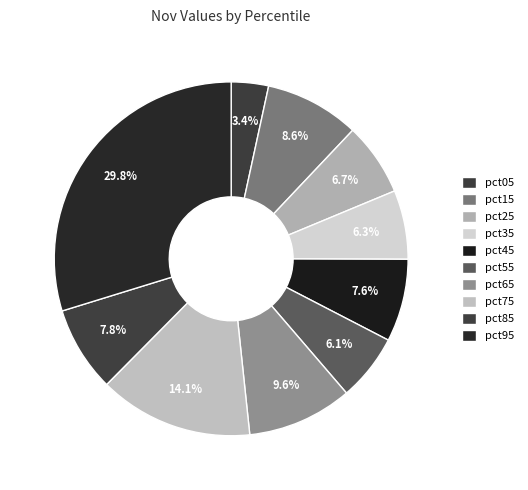

How many segments does this pie chart have?

10